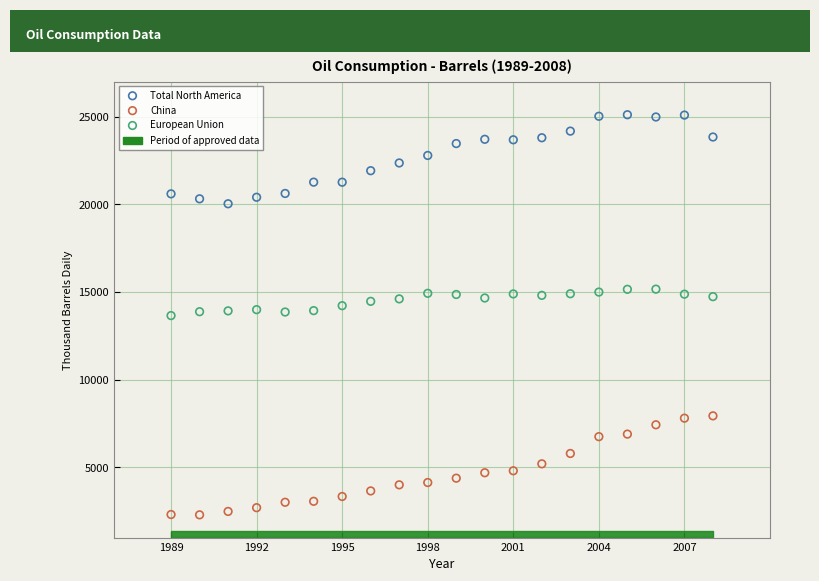

Which series has the largest Y range (max minus min)?

China